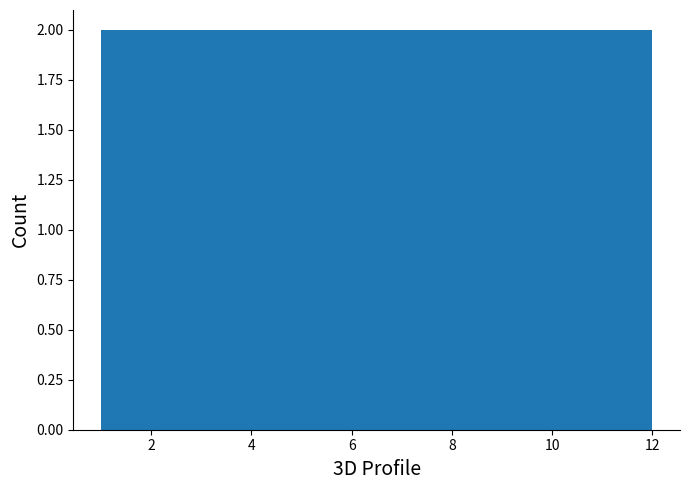

How tall is the bar that spans 6.6 to 7.4 on the x-axis? Neither the bar edges nor the heights are printed on the chart, so give them approximately, as read against the axes.

2